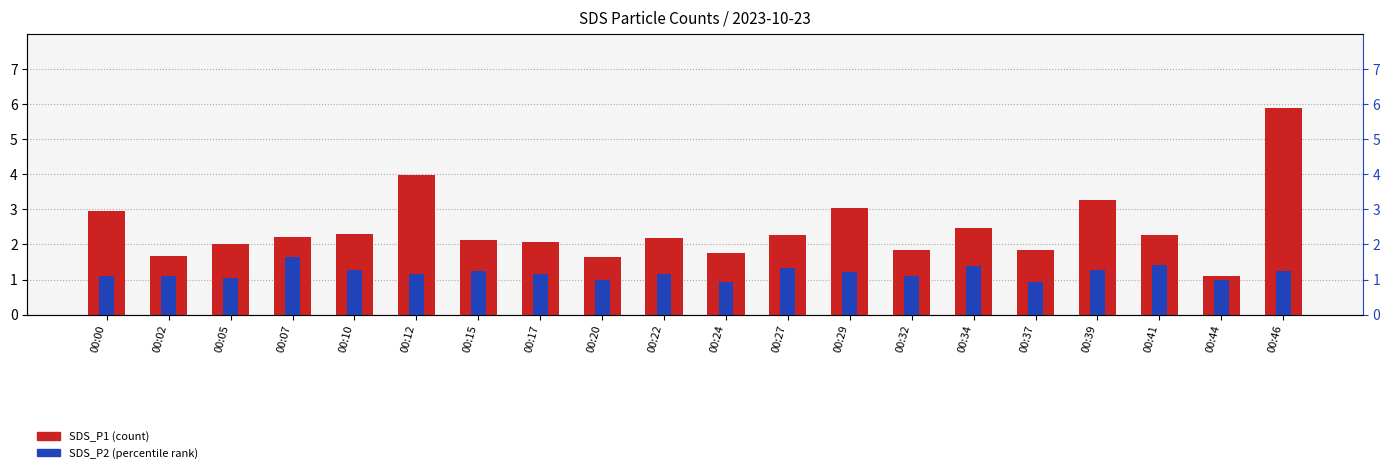

Reading left to right, what are all the values shown in this chart?

SDS_P1 (count): 00:00=3.0	00:02=1.7	00:05=2.0	00:07=2.2	00:10=2.3	00:12=4.0	00:15=2.1	00:17=2.1	00:20=1.6	00:22=2.2	00:24=1.8	00:27=2.3	00:29=3.0	00:32=1.9	00:34=2.5	00:37=1.8	00:39=3.3	00:41=2.3	00:44=1.1	00:46=5.9
SDS_P2 (percentile rank): 00:00=1.1	00:02=1.1	00:05=1.1	00:07=1.6	00:10=1.3	00:12=1.2	00:15=1.2	00:17=1.2	00:20=1.0	00:22=1.1	00:24=0.9	00:27=1.3	00:29=1.2	00:32=1.1	00:34=1.4	00:37=0.9	00:39=1.3	00:41=1.4	00:44=1.0	00:46=1.2